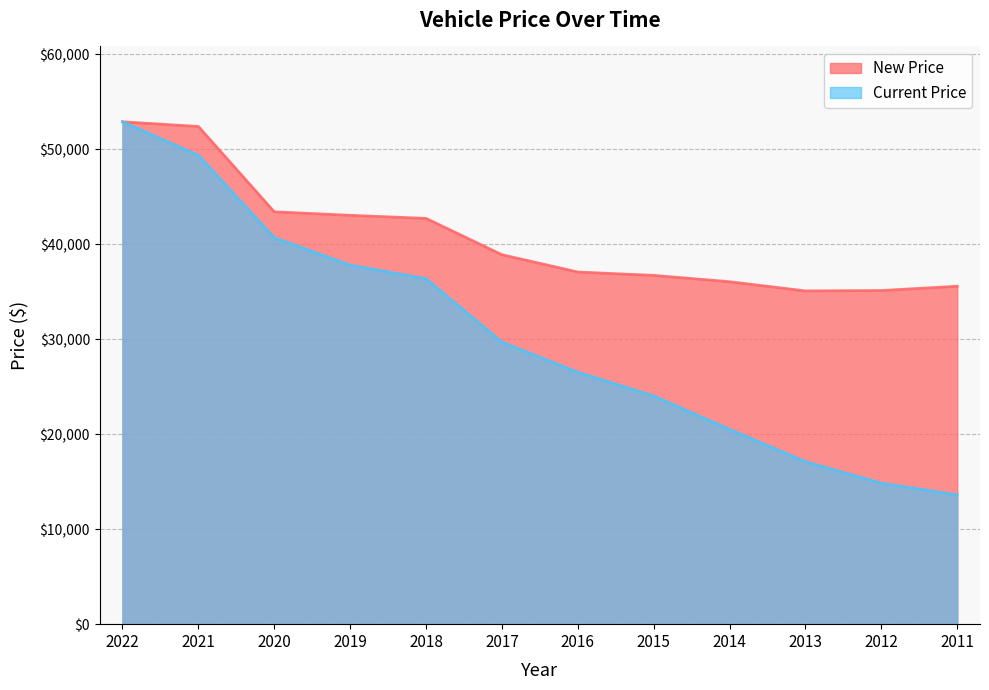

How many lines are shown in the chart?

2